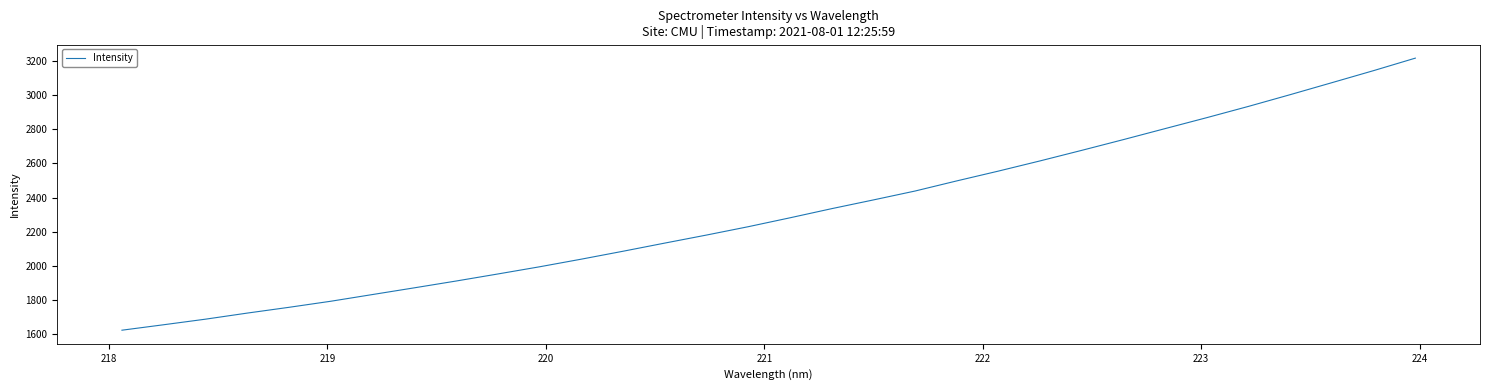

What is the minimum value shown in the chart?

1624.7